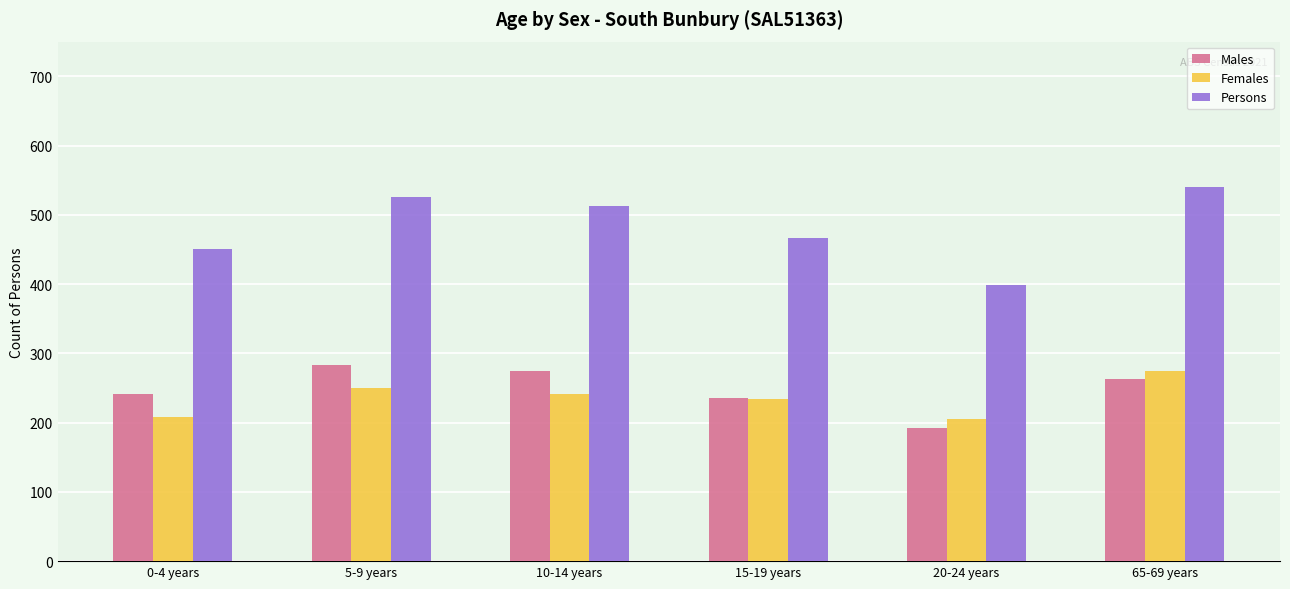

At which label is Persons closest to 469?

15-19 years